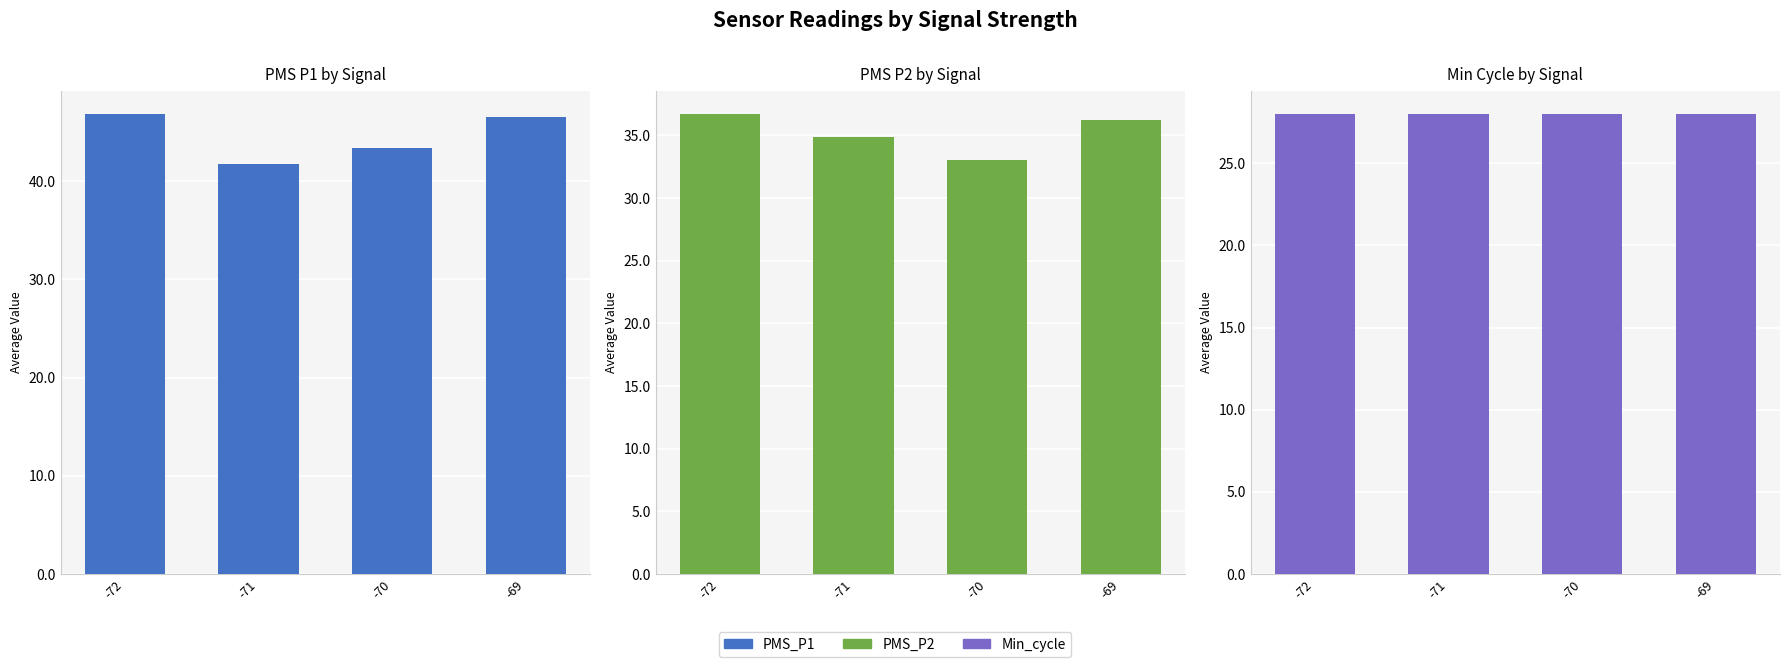

What is the value of the Min_cycle bar at the 1st from the left?

28.0